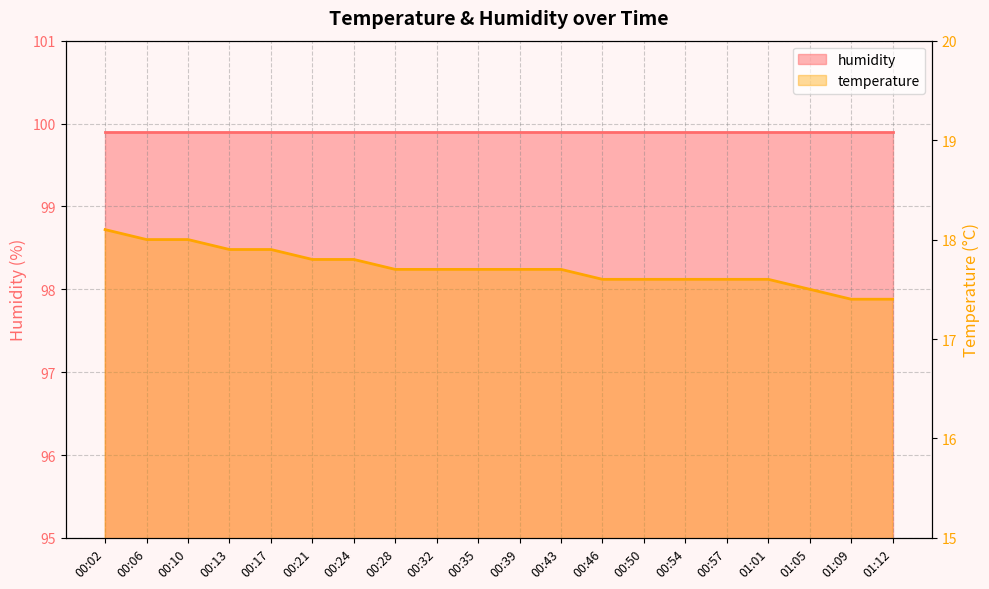

What position from the right is 01:05?

3